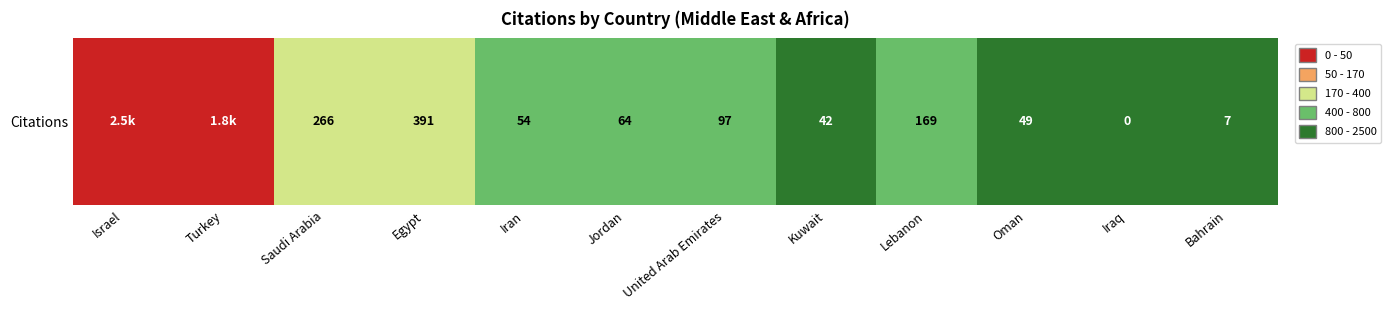

Reading left to right, list all the values displayed in this chart.

2466	1773	266	391	54	64	97	42	169	49	0	7